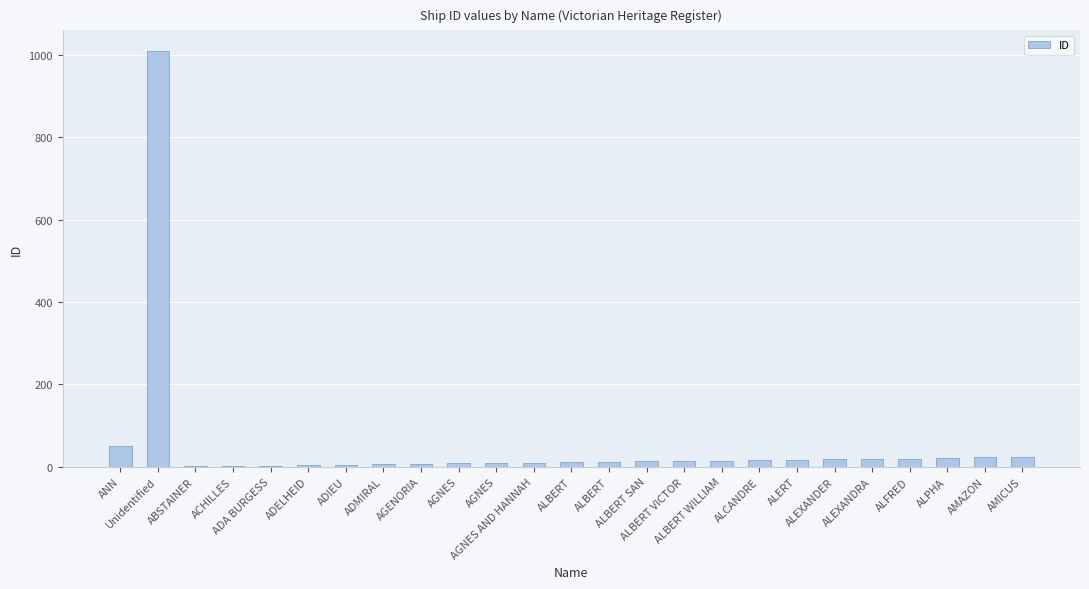

List the labels in order of value, largest first.

Unidentified, ANN, AMICUS, AMAZON, ALPHA, ALFRED, ALEXANDRA, ALEXANDER, ALERT, ALCANDRE, ALBERT WILLIAM, ALBERT VICTOR, ALBERT SAN, ALBERT, ALBERT, AGNES AND HANNAH, AGNES, AGNES, AGENORIA, ADMIRAL, ADIEU, ADELHEID, ADA BURGESS, ACHILLES, ABSTAINER